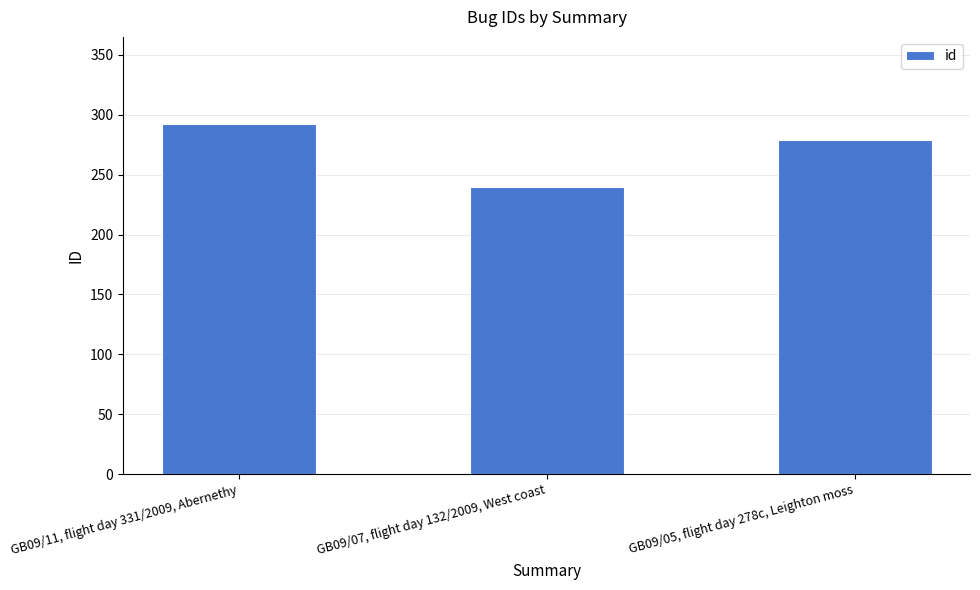

What is the greatest value displayed?

292